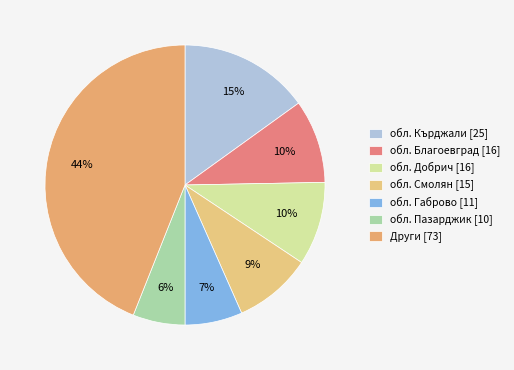

How many slices are in this pie chart?

7